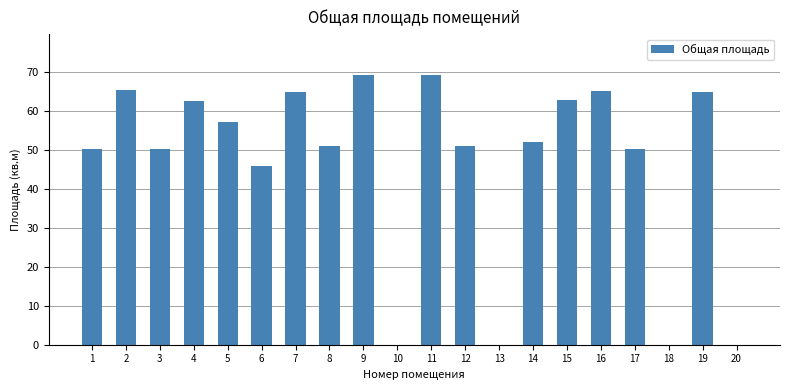

How many data points does each series have?

20